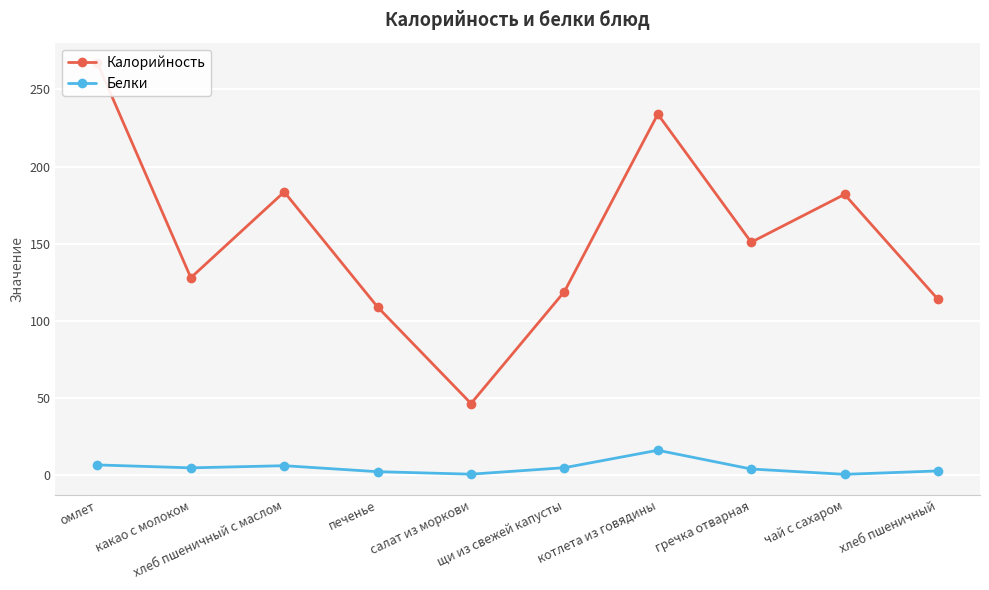

In Калорийность, how many points are higher than both neighbors (excluding endpoints)?

3